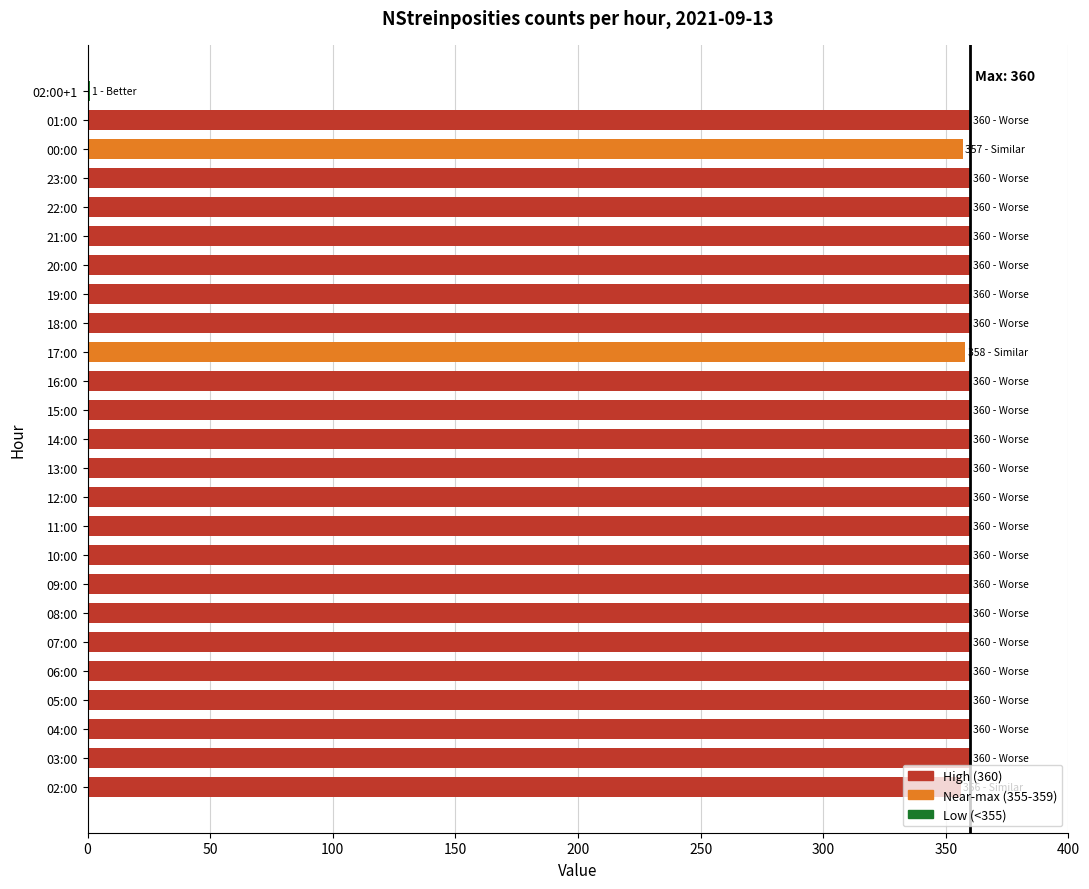

What is the maximum value shown in the chart?

360